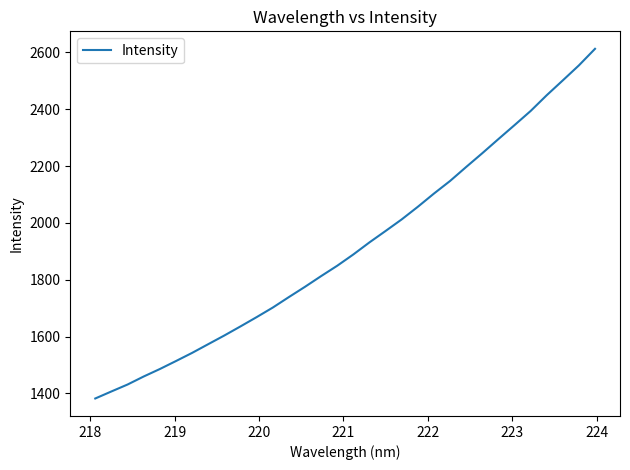

What is the difference between the maximum and minimum values?

1230.4